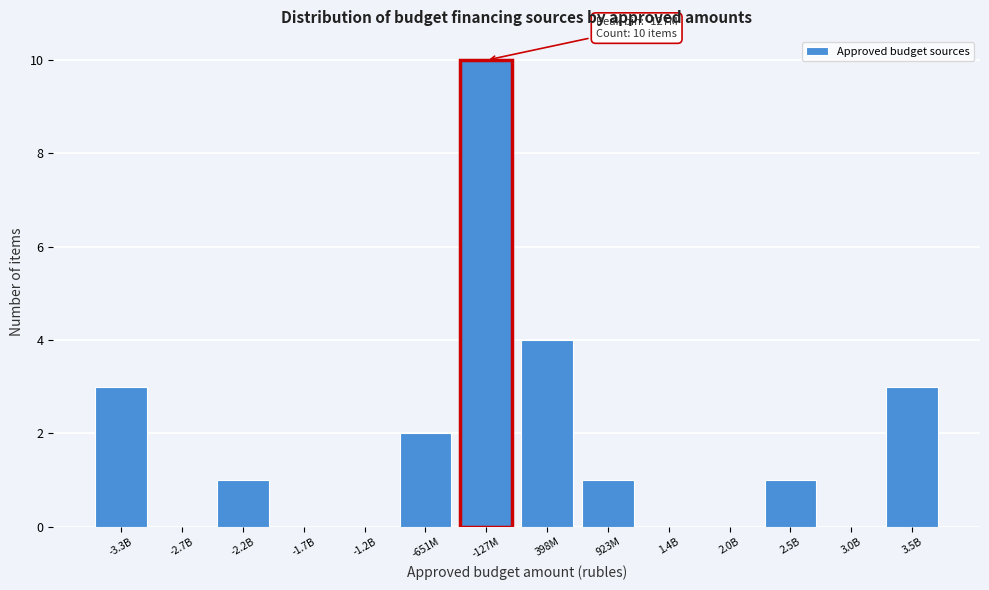

Reading left to right, extract all data points from this chart.

-3.3B=3	-2.7B=0	-2.2B=1	-1.7B=0	-1.2B=0	-651M=2	-127M=10	398M=4	923M=1	1.4B=0	2.0B=0	2.5B=1	3.0B=0	3.5B=3